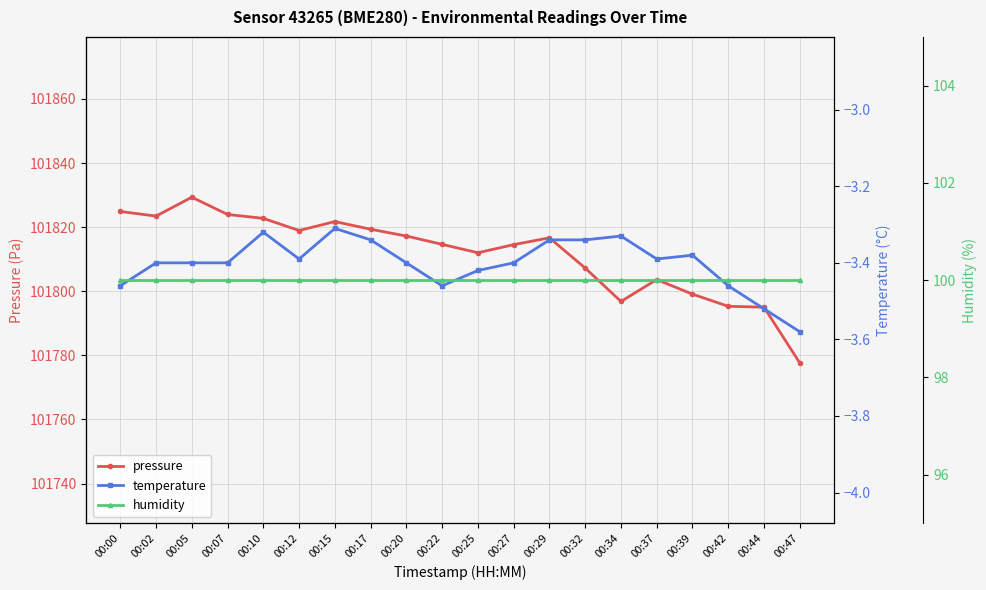

The humidity series shows 150.8 at 00:27. True or false?

False